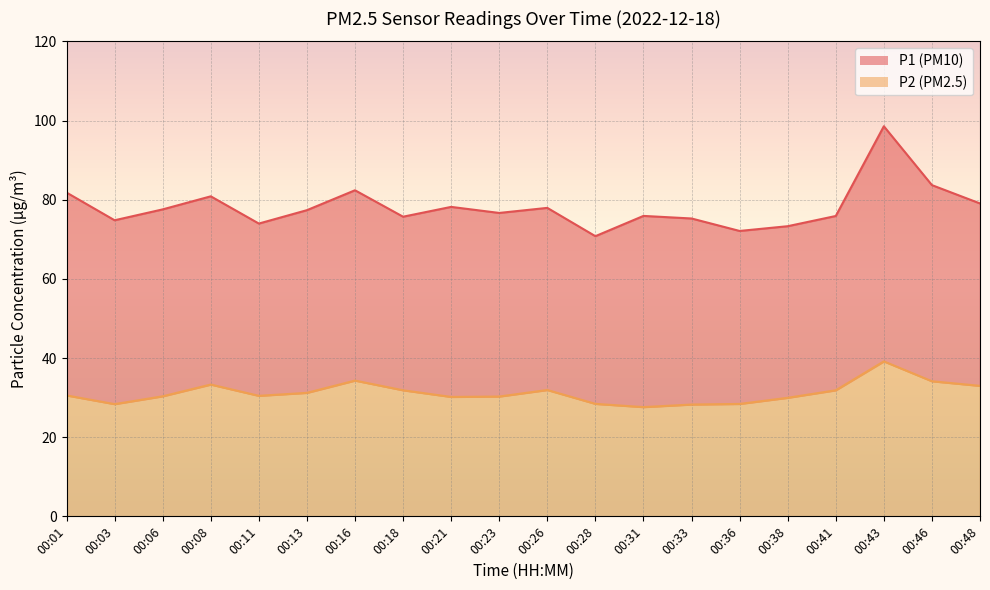

True or false: P2 and P1 cross at least once.

False